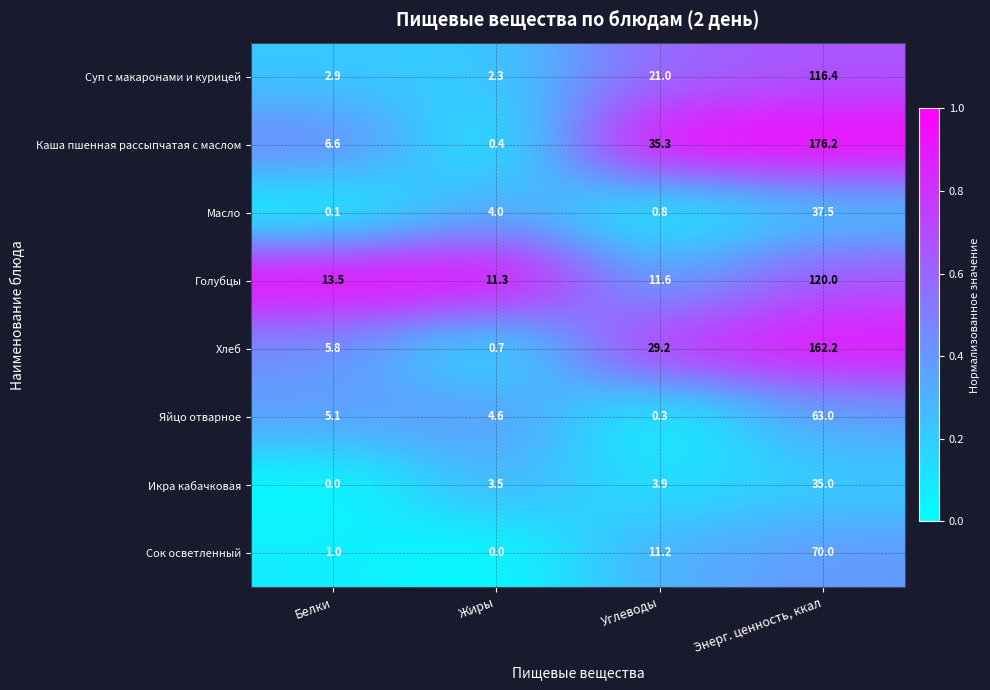

At Белки, list the series in order from largest to smallest.

Голубцы, Каша пшенная рассыпчатая с маслом, Хлеб, Яйцо отварное, Суп с макаронами и курицей, Сок осветленный, Масло, Икра кабачковая